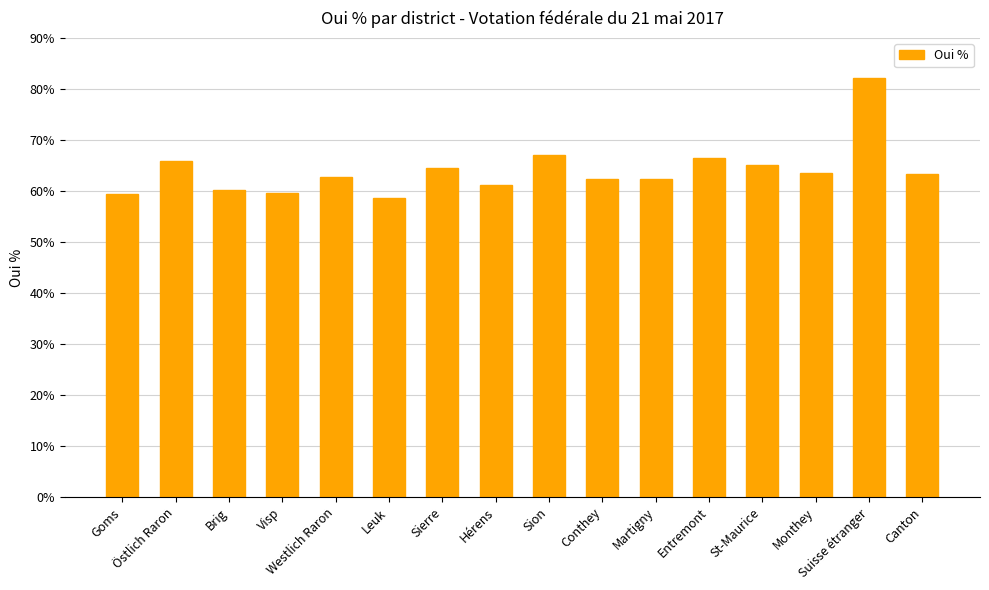

Is it true that the value at Goms is 59.5?

True